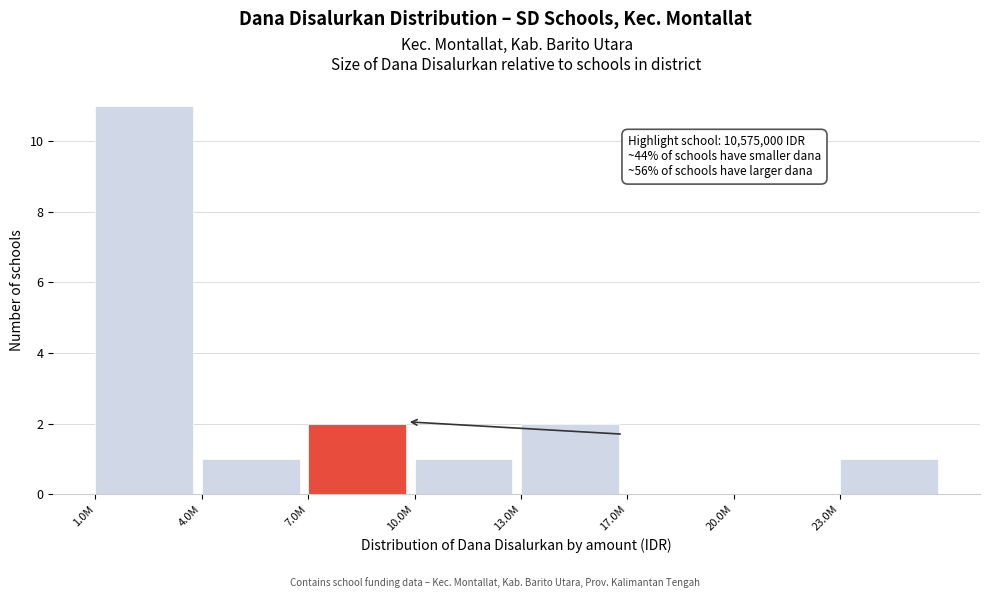

Reading left to right, what are all the values shown in this chart?

1.0M=11	4.0M=1	7.0M=2	10.0M=1	13.0M=2	17.0M=0	20.0M=0	23.0M=1